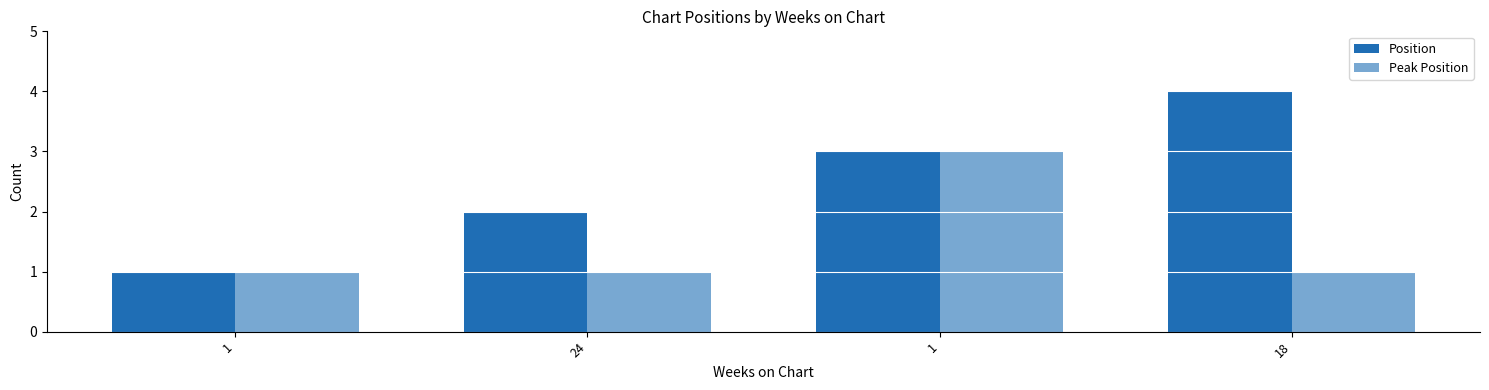

What is the label of the 3rd bar from the left?

1